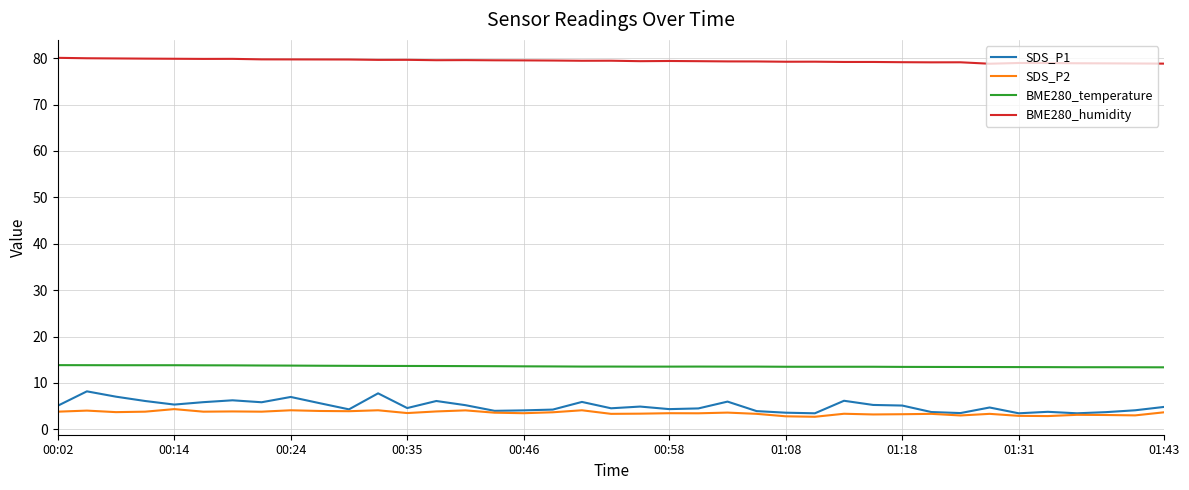

List the series in order of their peak value, lowest first.

SDS_P2, SDS_P1, BME280_temperature, BME280_humidity